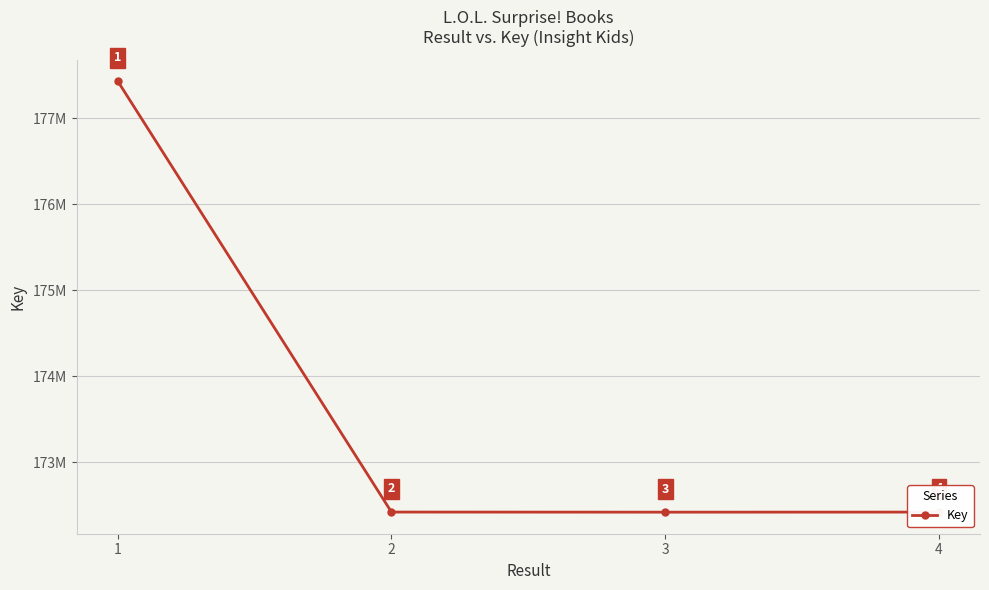

Reading right to left, transcribe all the data shown in this chart.

4=172423353	3=172422476	2=172423719	1=177432528